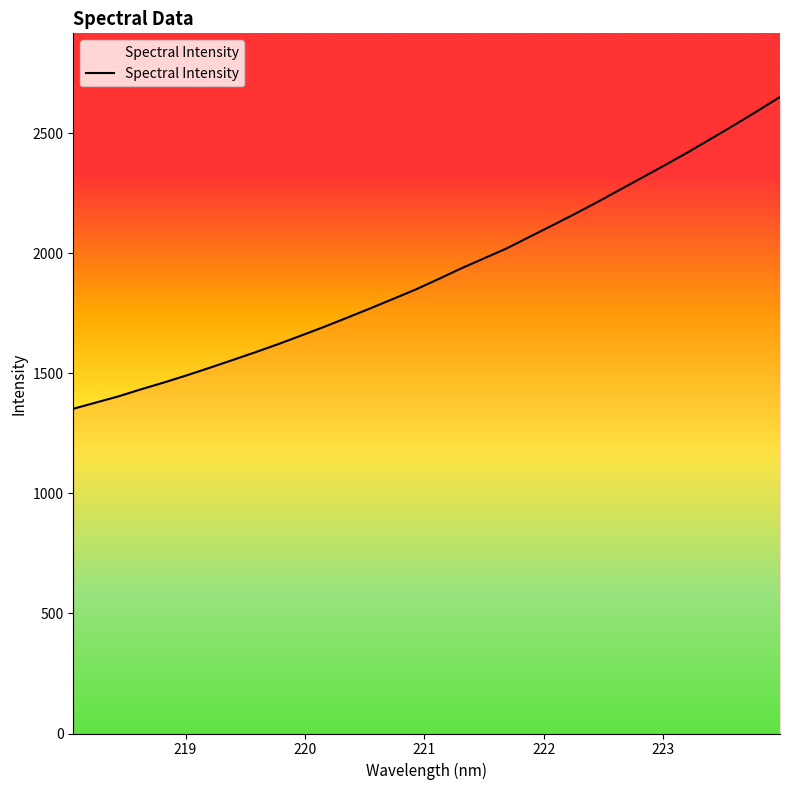

What is the difference between the maximum and minimum values?

1299.0